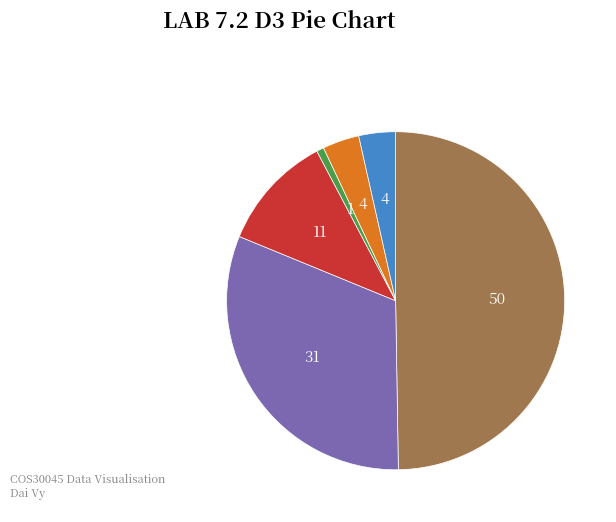

Is there any slice that represents more than half of the pie?

No